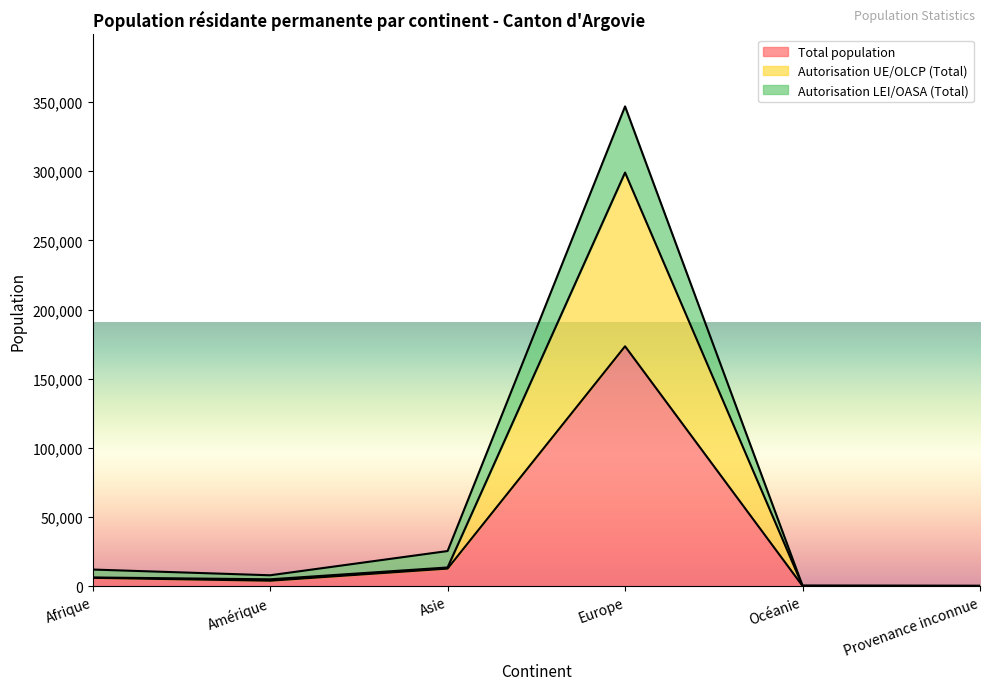

How many lines are shown in the chart?

3